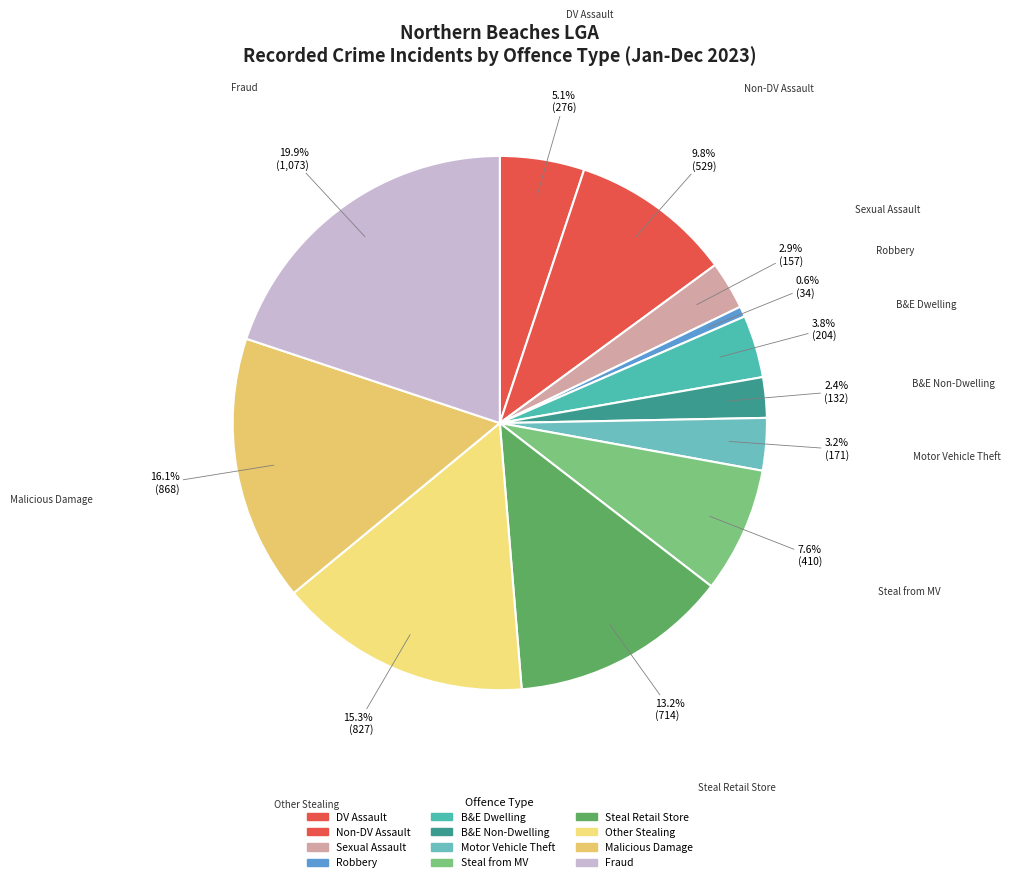

Rank the categories by value from highest to lowest.

Fraud, Malicious damage to property, Other stealing offences, Steal from retail store, Non-domestic violence related assault, Steal from motor vehicle, Domestic violence related assault, Break and enter dwelling, Motor vehicle theft, Sexual assault, Break and enter non-dwelling, Robbery